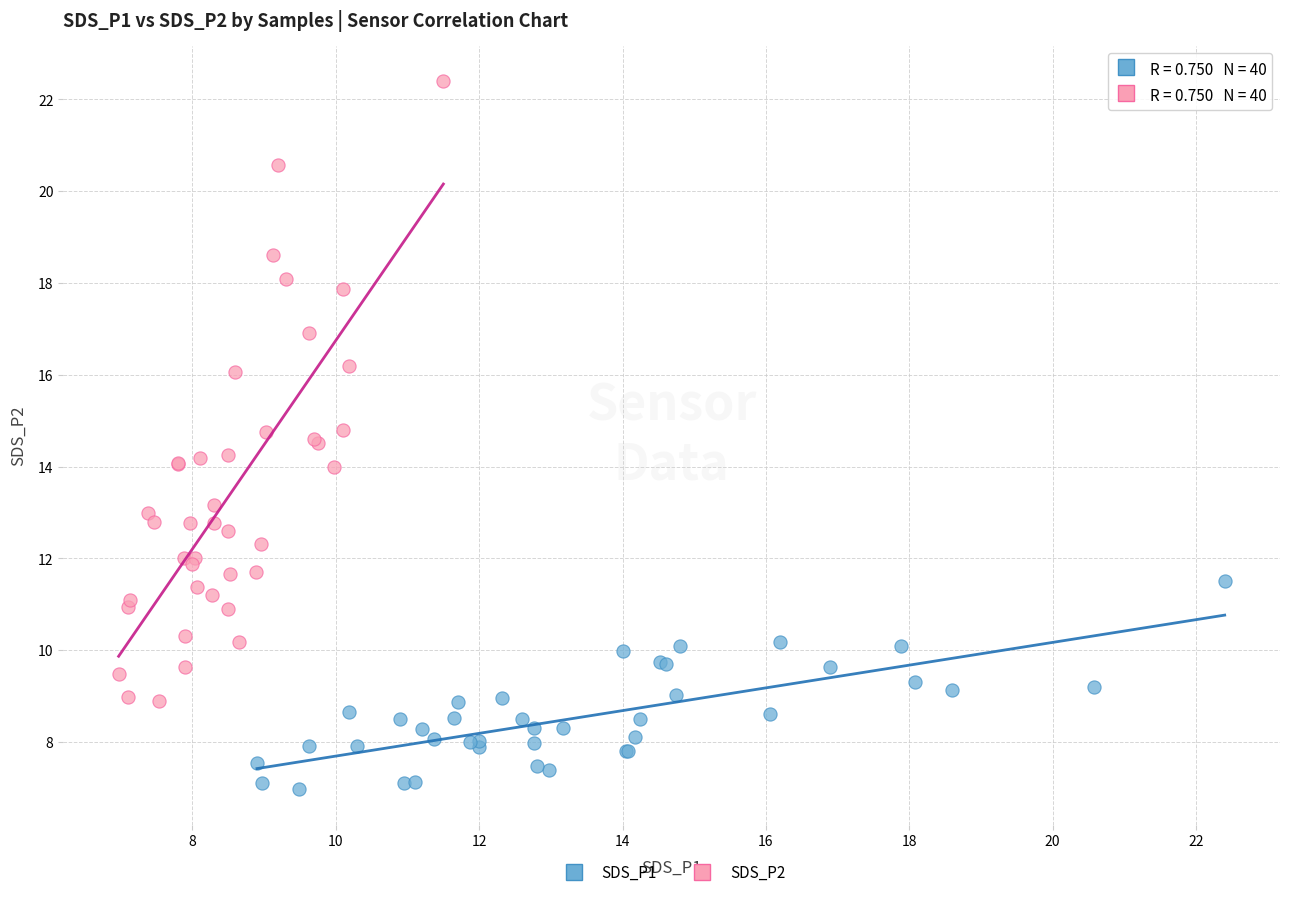

Which series contains the highest Y value?

SDS_P2